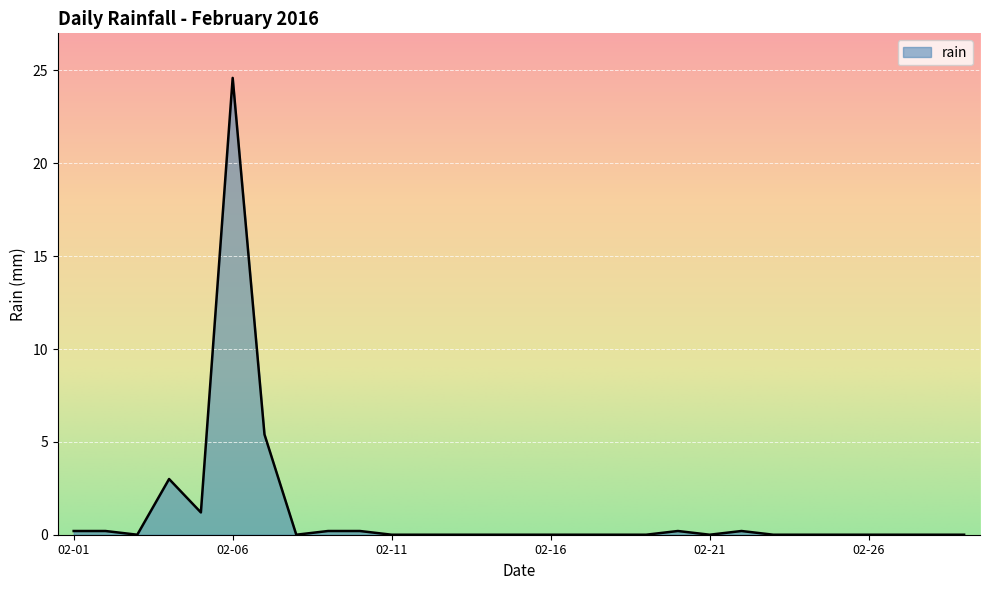

What is the difference between the maximum and minimum values?

24.6